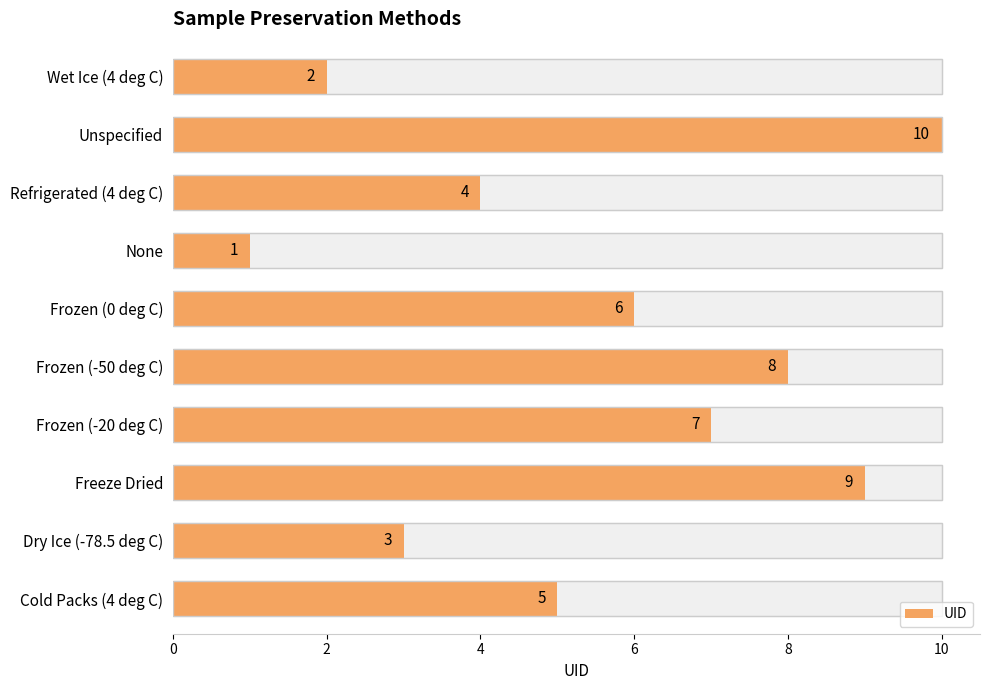

The chart shows a value of 13 at Frozen (-50 deg C). True or false?

False